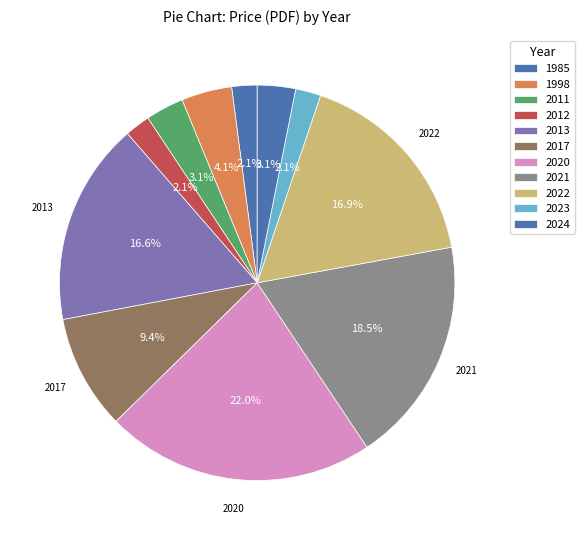

Does 2011 represent more than half of the total?

No